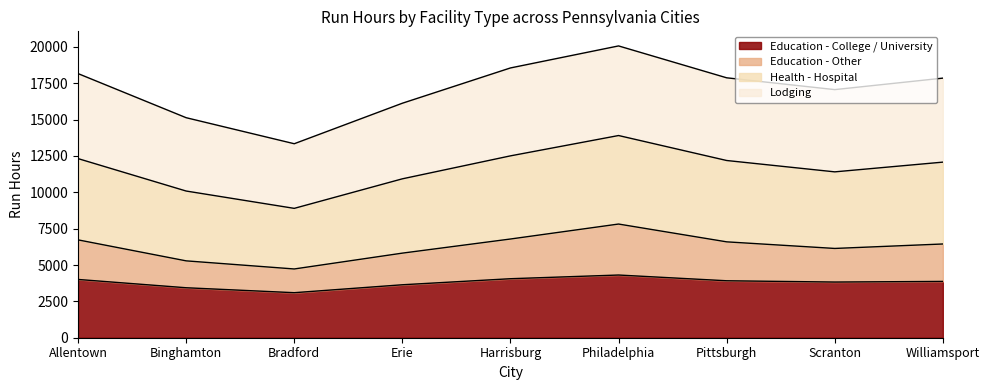

True or false: Education - Other and Health - Hospital intersect in this chart.

False